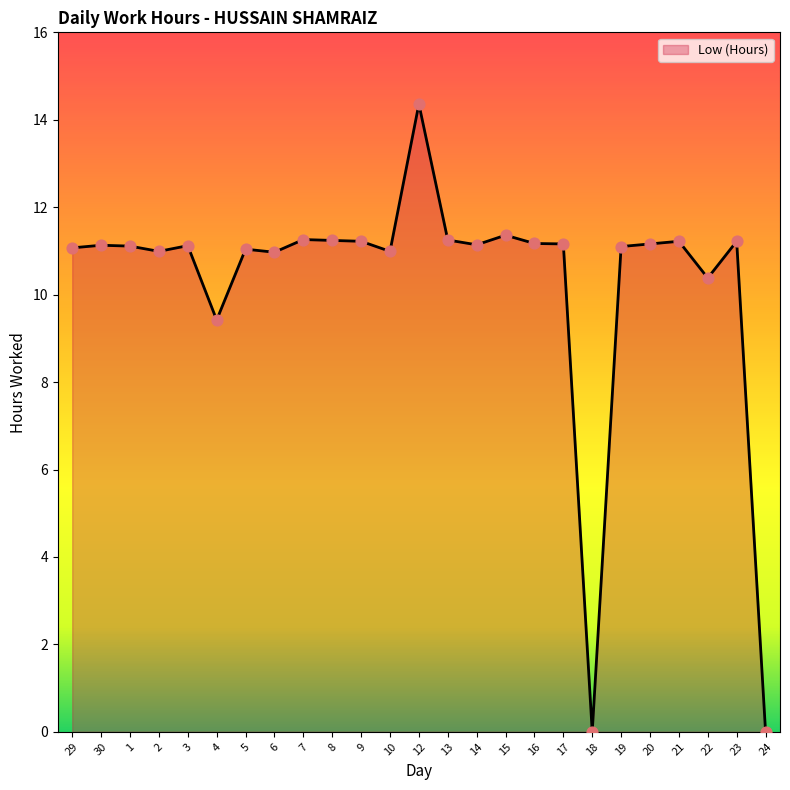

Between 12 and 19, which is larger?

12